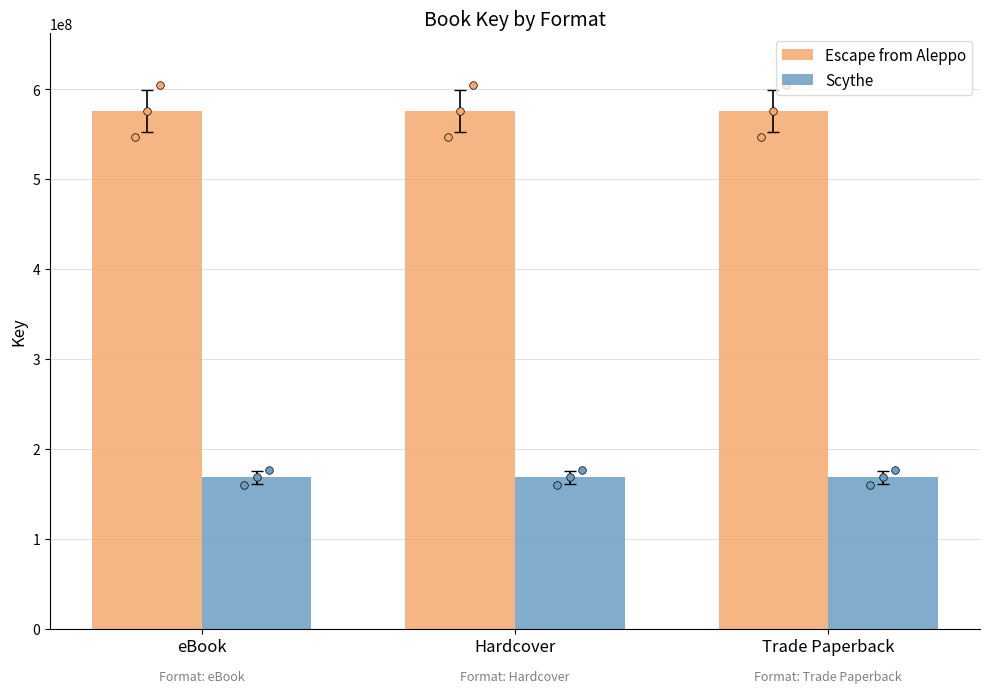

What is the total value across all series at Hardcover?

743658722